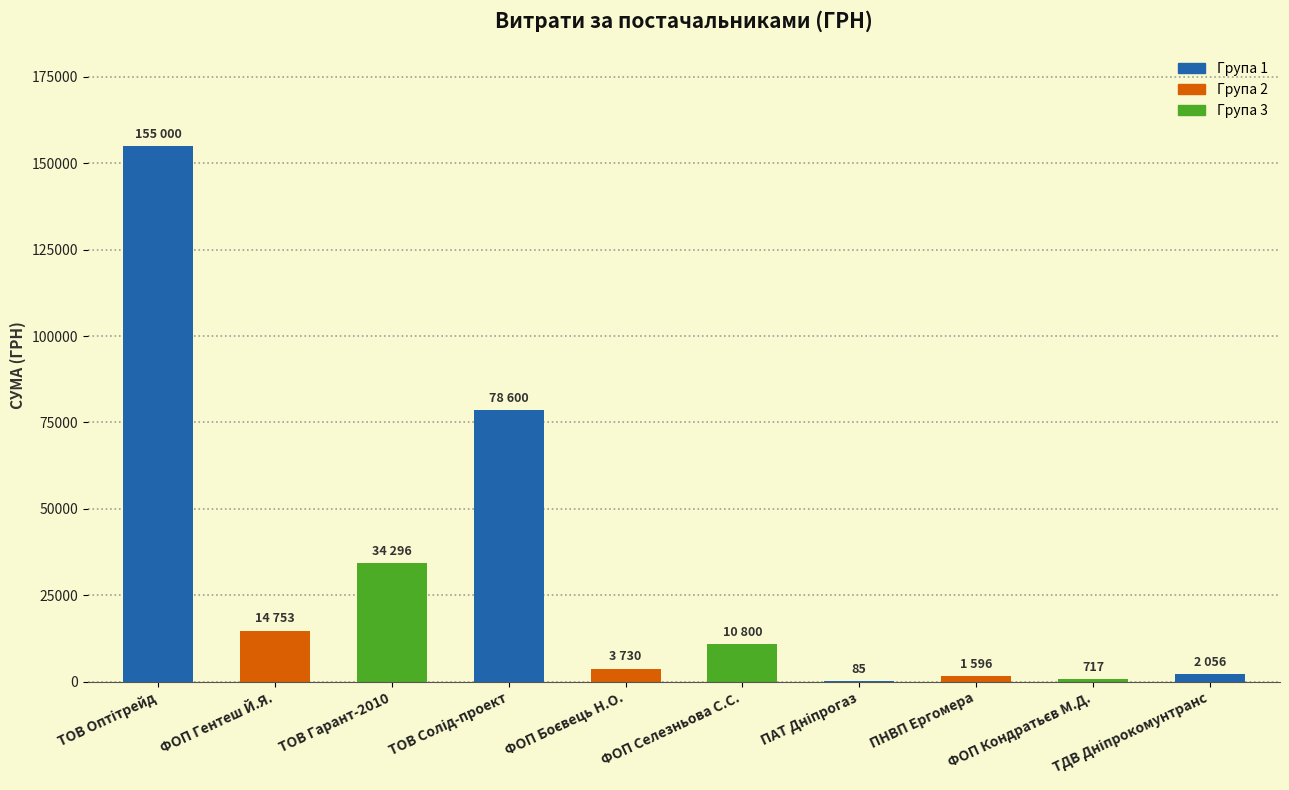

What is the greatest value displayed?

155000